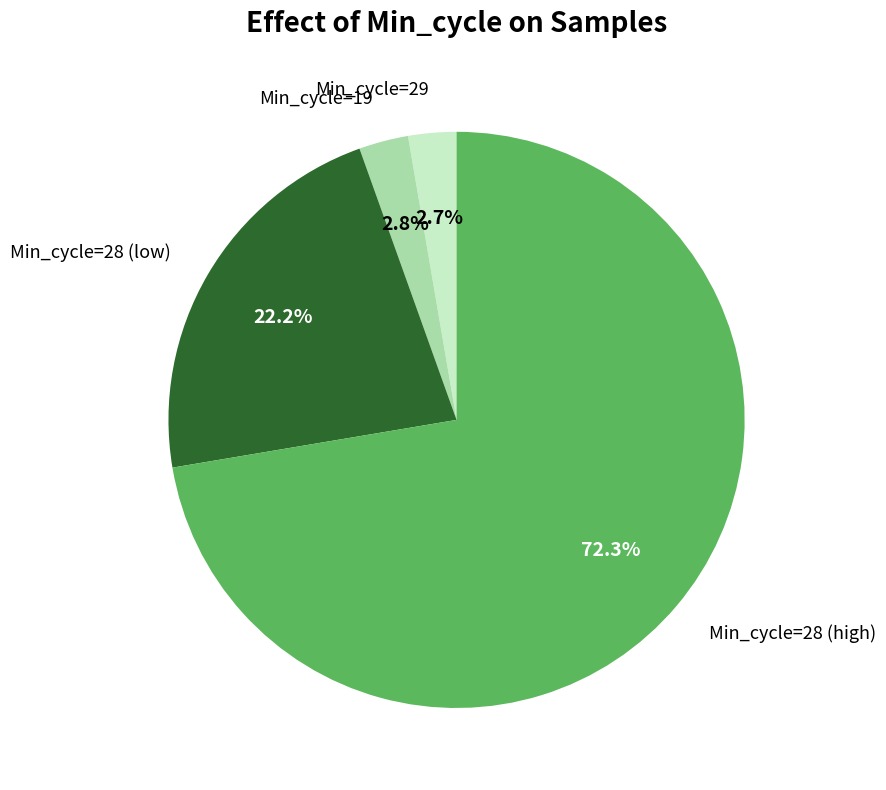

Is there a majority slice in this chart?

Yes